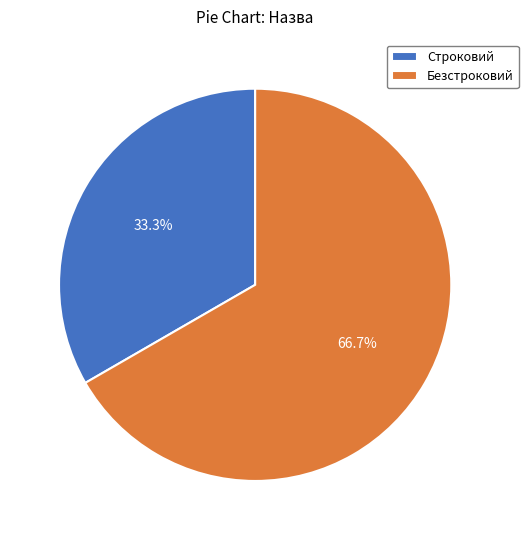

To the nearest percent, what is the difference between the largest and smallest slice percentages?

33%